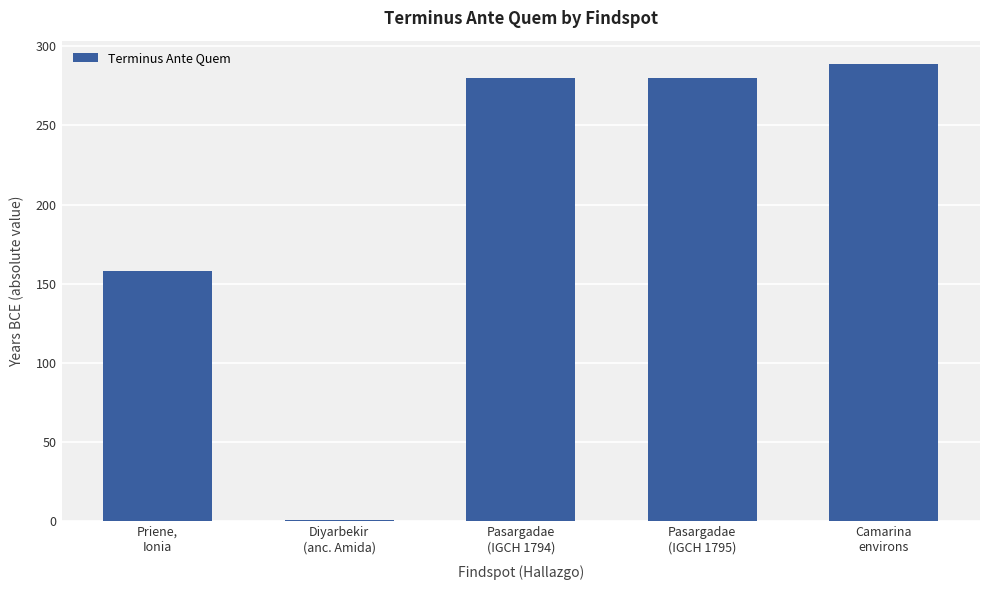

What is the average value?

202